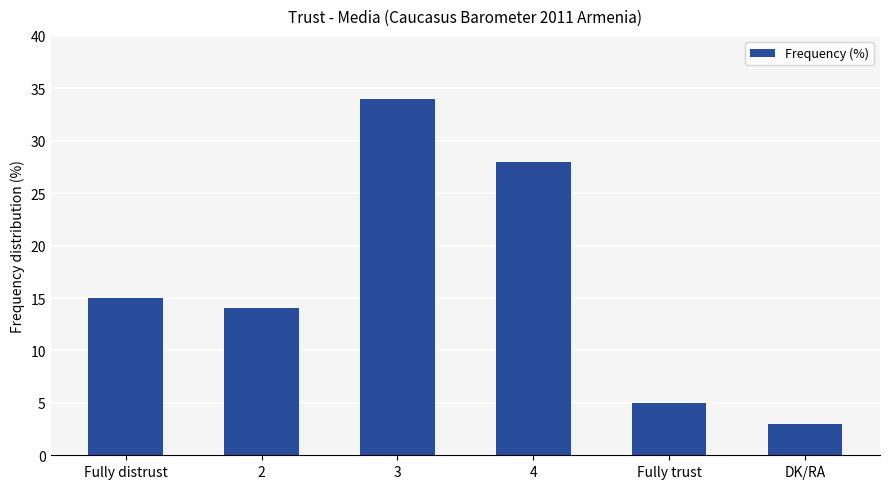

What is the difference between the values at DK/RA and 2?

11